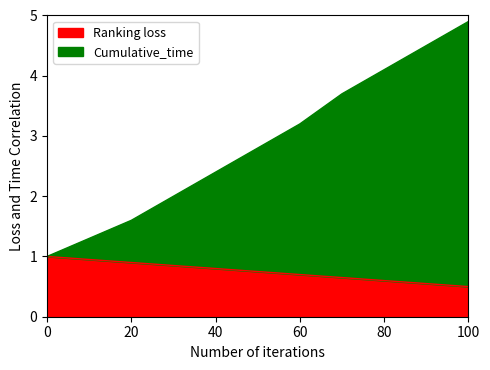

Reading left to right, extract all data points from this chart.

Ranking loss: 0=1.0	10=0.9	20=0.9	30=0.8	40=0.8	50=0.8	60=0.7	70=0.7	80=0.6	90=0.6	100=0.5
Cumulative_time: 0=1.0	10=1.3	20=1.6	30=2.0	40=2.4	50=2.8	60=3.2	70=3.7	80=4.1	90=4.5	100=4.9